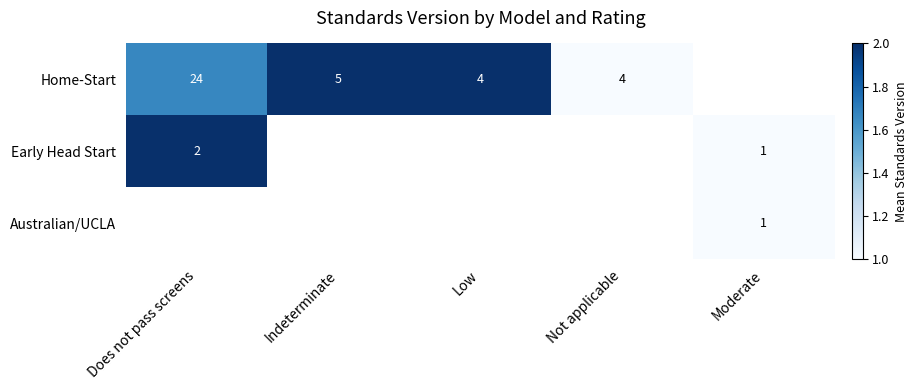

How many values in Australian/UCLA are above zero?

1